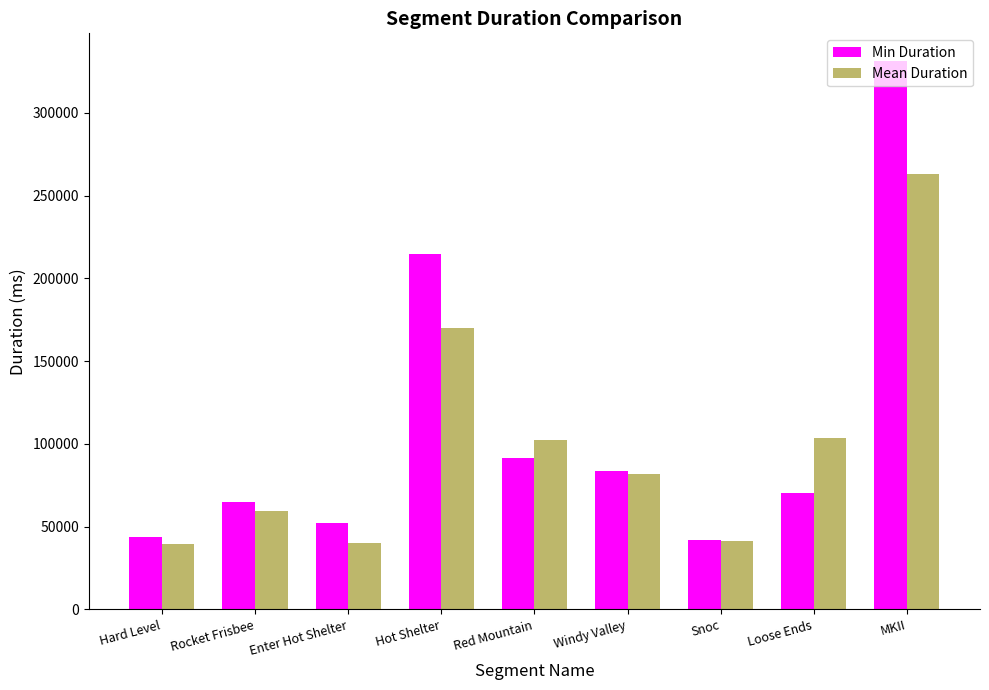

Rank the series by their maximum value, from lowest to highest.

Mean Duration, Min Duration